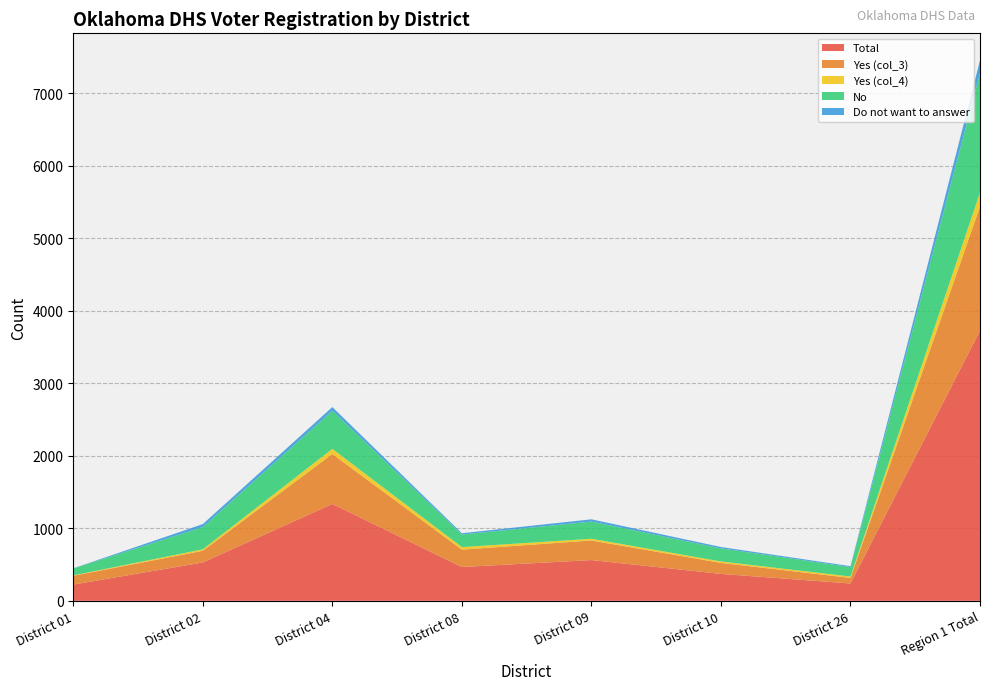

Reading left to right, transcribe all the data shown in this chart.

Total: District 01=224	District 02=529	District 04=1336	District 08=466	District 09=562	District 10=371	District 26=239	Region 1 Total=3727
Yes (col_3): District 01=121	District 02=161	District 04=689	District 08=240	District 09=270	District 10=152	District 26=77	Region 1 Total=1710
Yes (col_4): District 01=6	District 02=20	District 04=71	District 08=35	District 09=24	District 10=20	District 26=19	Region 1 Total=195
No: District 01=95	District 02=307	District 04=524	District 08=173	District 09=237	District 10=180	District 26=130	Region 1 Total=1646
Do not want to answer: District 01=2	District 02=41	District 04=52	District 08=18	District 09=31	District 10=19	District 26=13	Region 1 Total=176